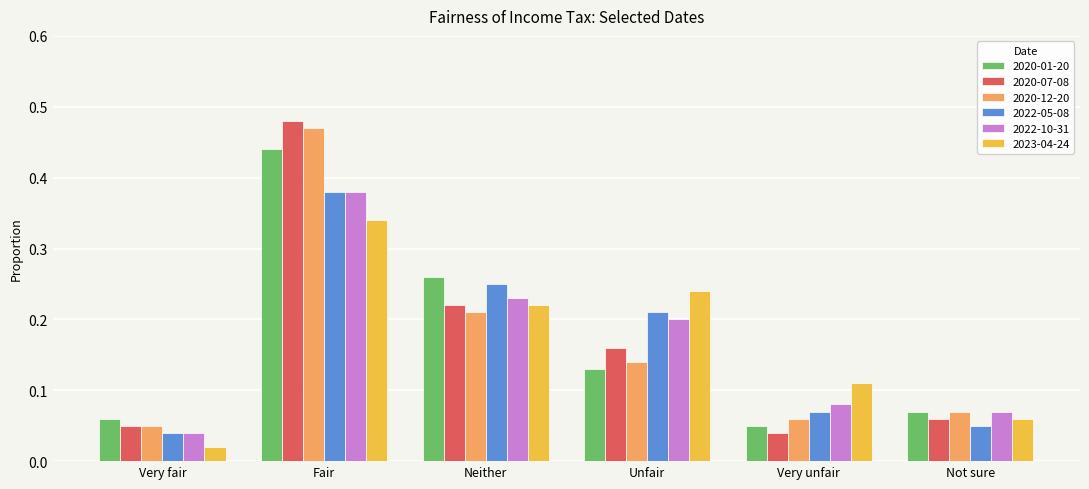

What are all the series names shown in the legend?

2020-01-20, 2020-07-08, 2020-12-20, 2022-05-08, 2022-10-31, 2023-04-24